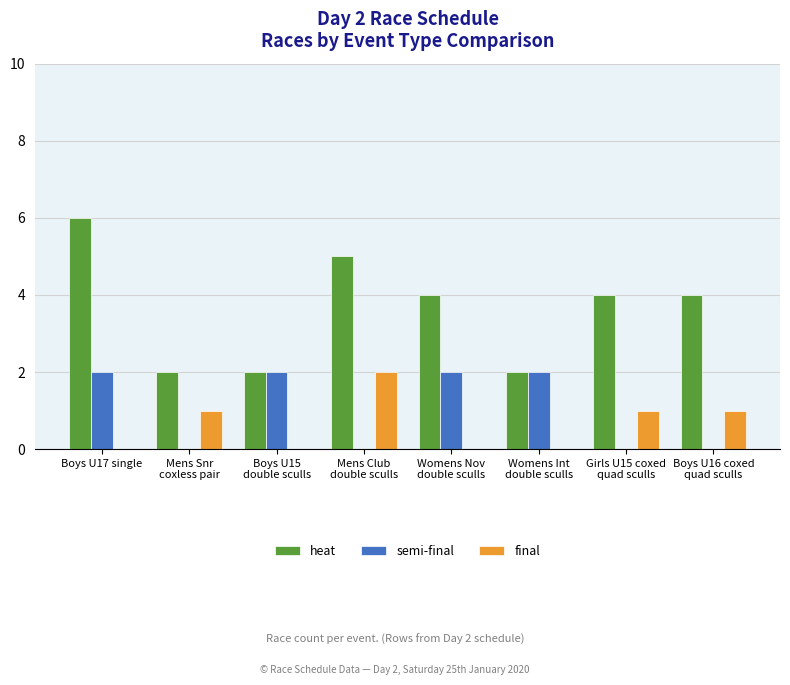

At which category is the sum across all series the highest?

Boys U17 single